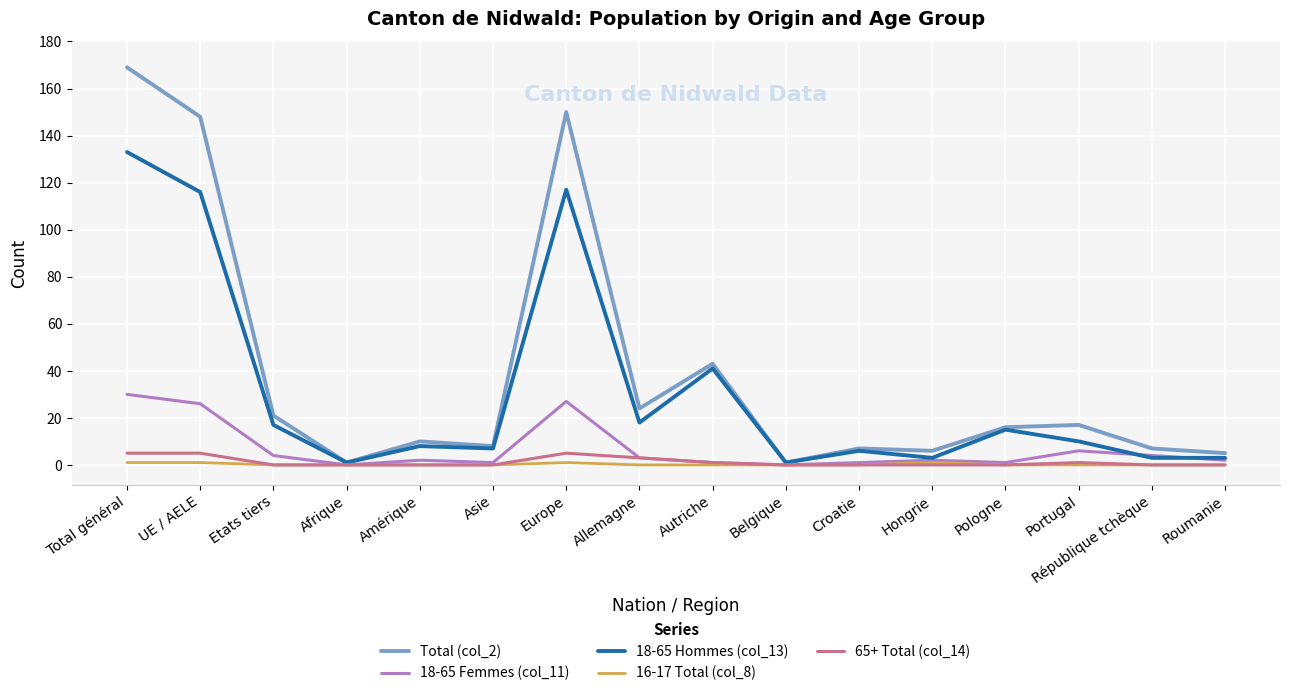

Which series has the widest spread of values?

Total (col_2)